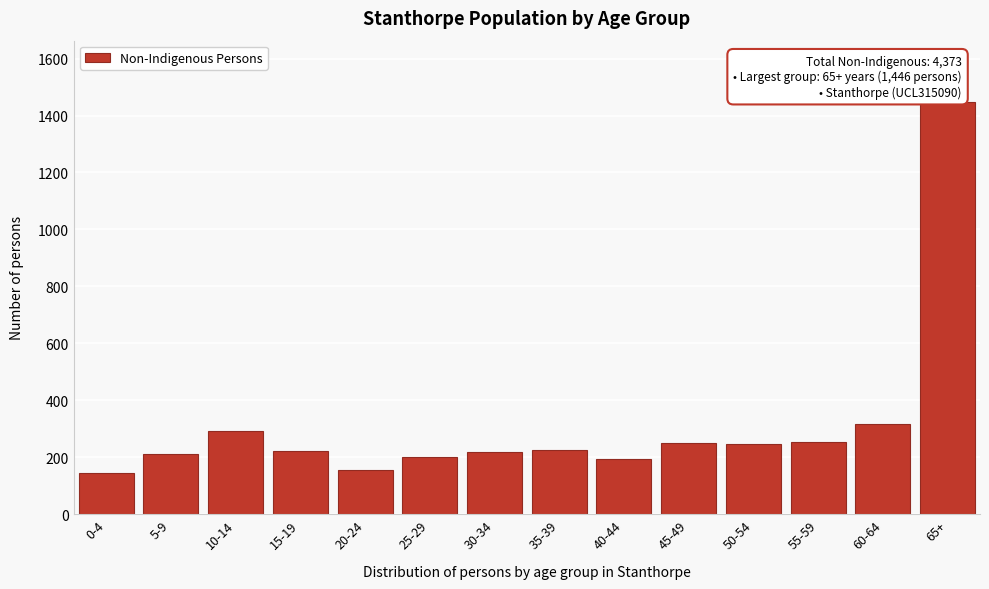

At which category does the chart reach its peak across all series?

65+